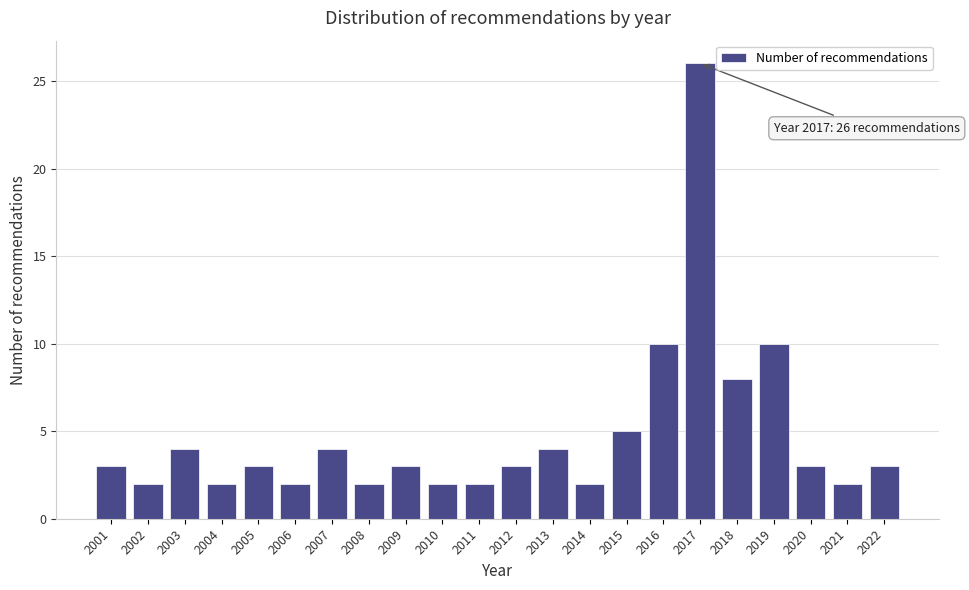

Reading left to right, transcribe all the data shown in this chart.

3	2	4	2	3	2	4	2	3	2	2	3	4	2	5	10	26	8	10	3	2	3